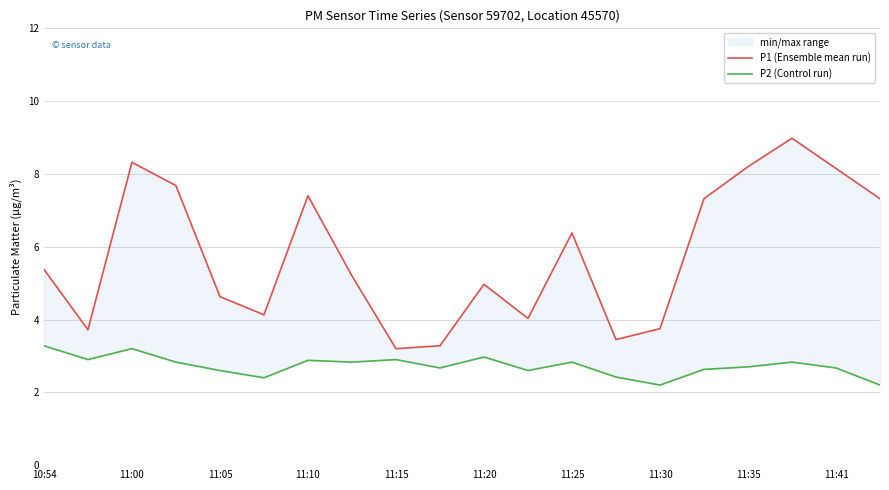

True or false: P2 (Control run) and P1 (Ensemble mean run) cross at least once.

False